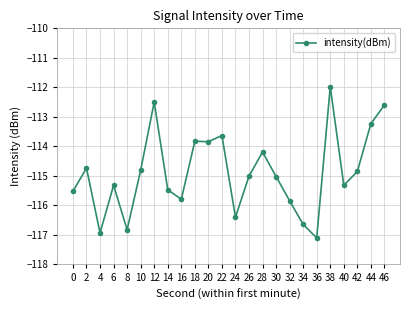

What is the maximum value shown in the chart?

-112.0